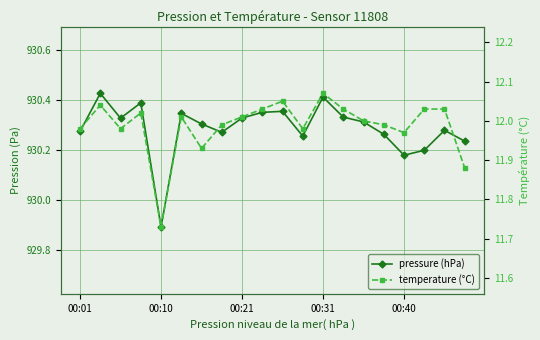

Which series has the largest range (max minus min)?

pressure (hPa)